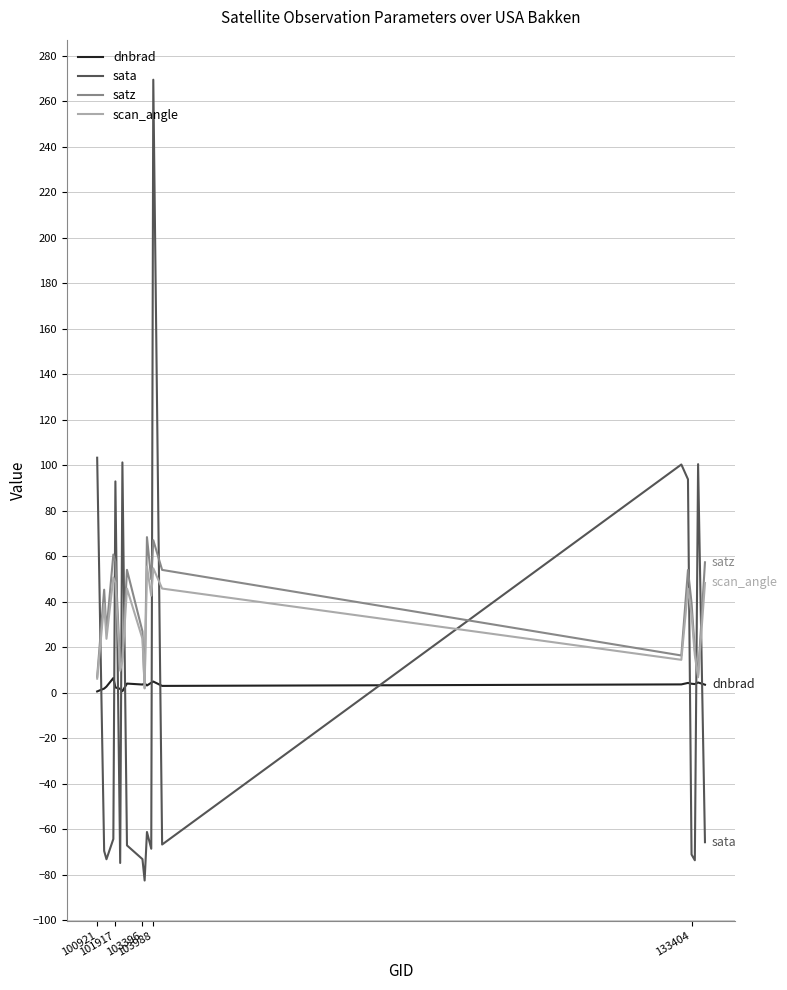

How many categories are shown in the chart?

20